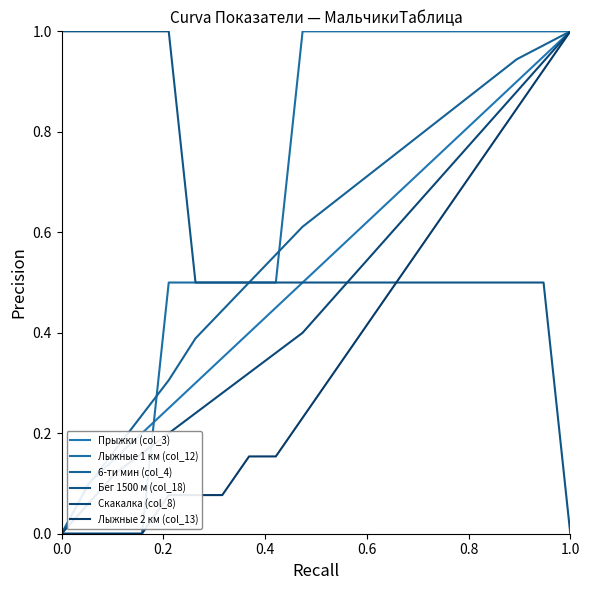

How many lines are shown in the chart?

6